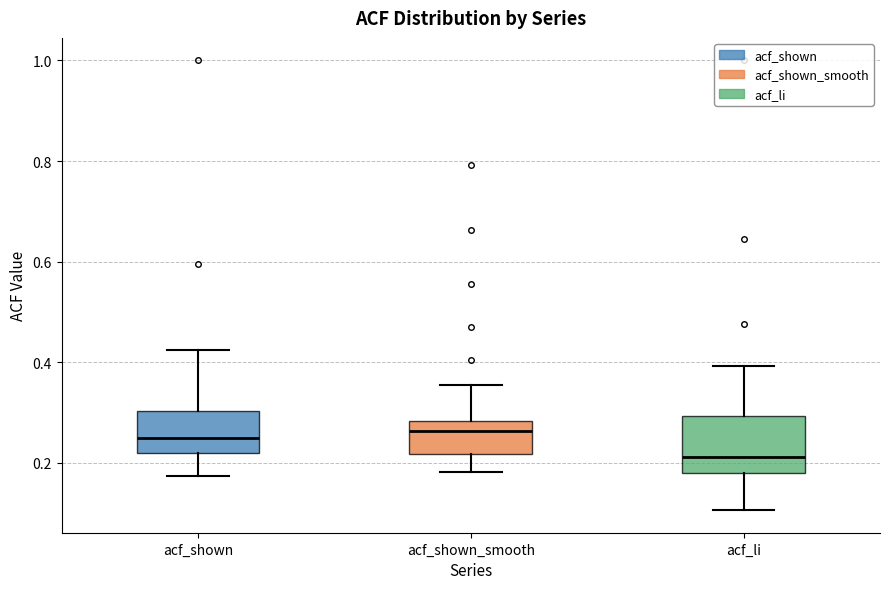

Which box is the tallest, from its lower edge to its upper edge?

acf_li